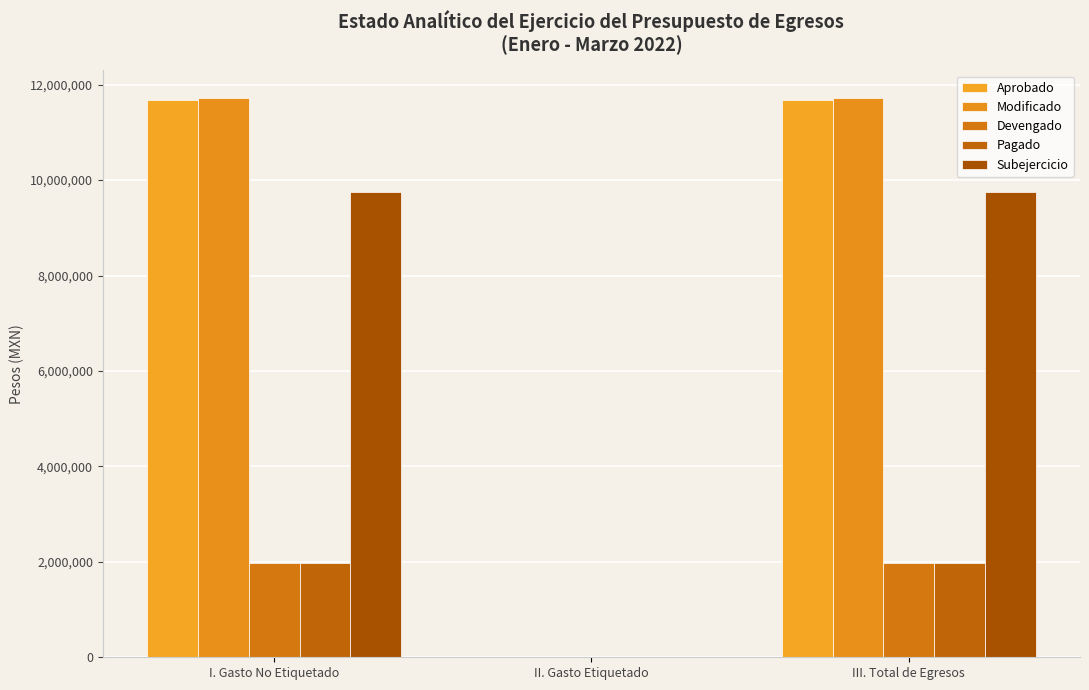

What is the total value across all series at III. Total de Egresos?

37083282.1